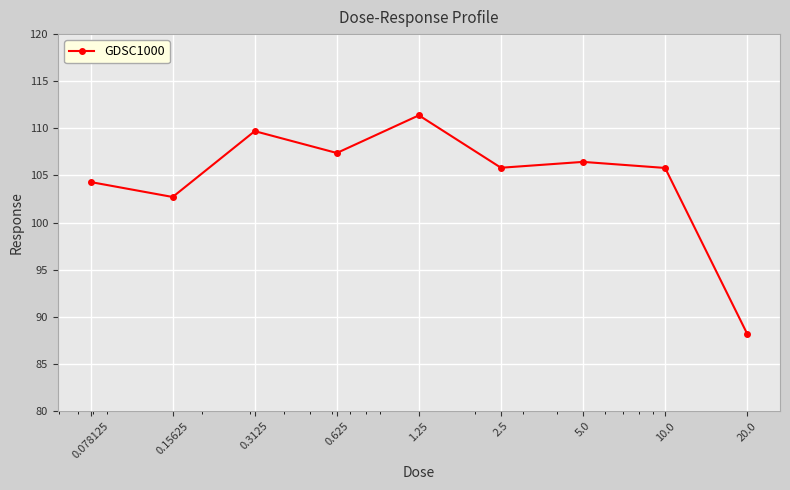

What is the value of the 4th point from the left?

107.4